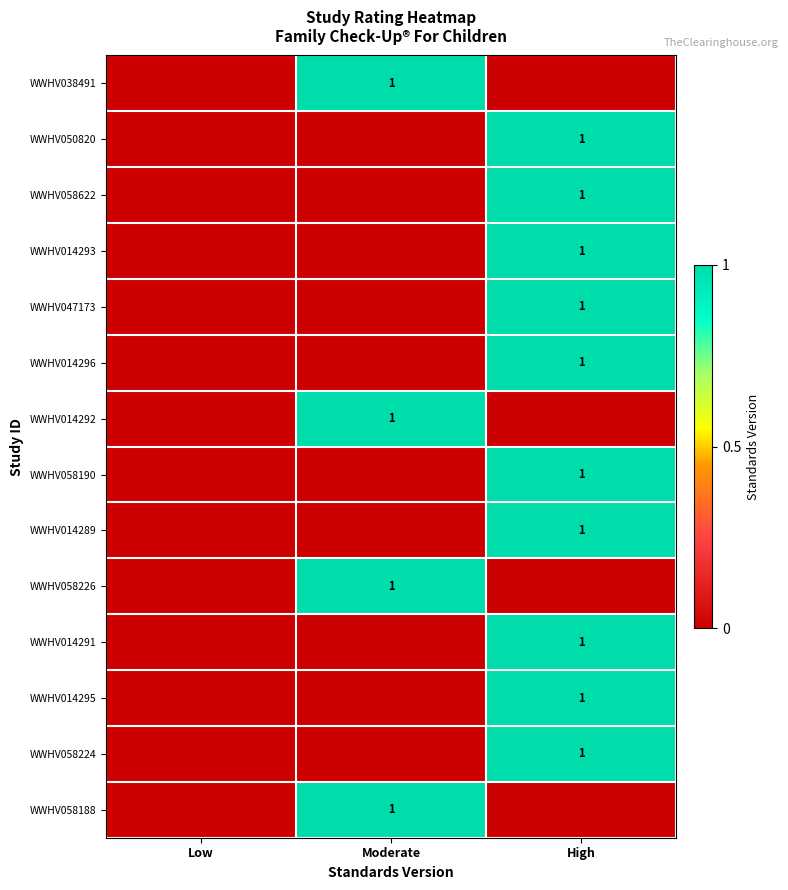

At how many categories does at least one series exceed 0?

2